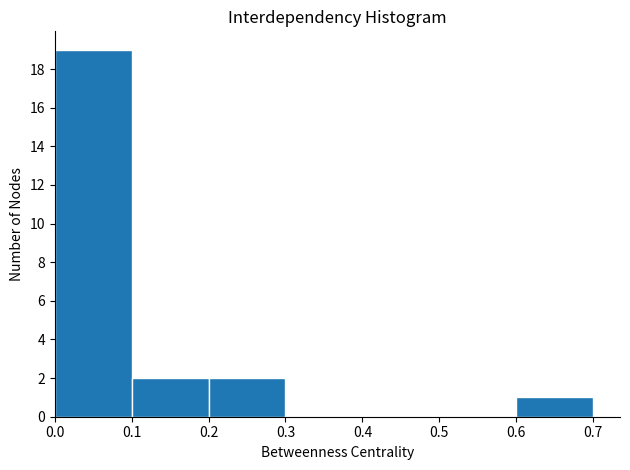

How tall is the bar that spans 0.6 to 0.7 on the x-axis? The values are not printed on the chart, so give them approximately, as read against the axis.

1